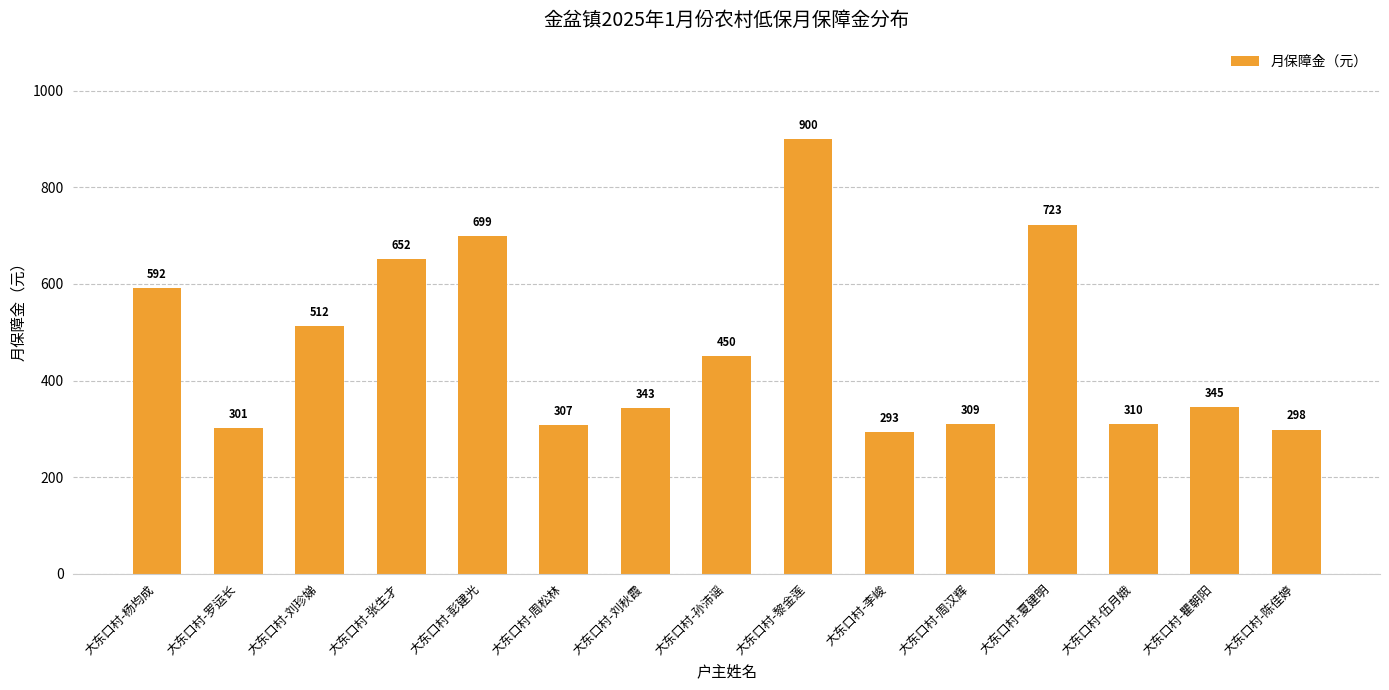

Is it true that the value at 大东口村-李峻 is 293?

True